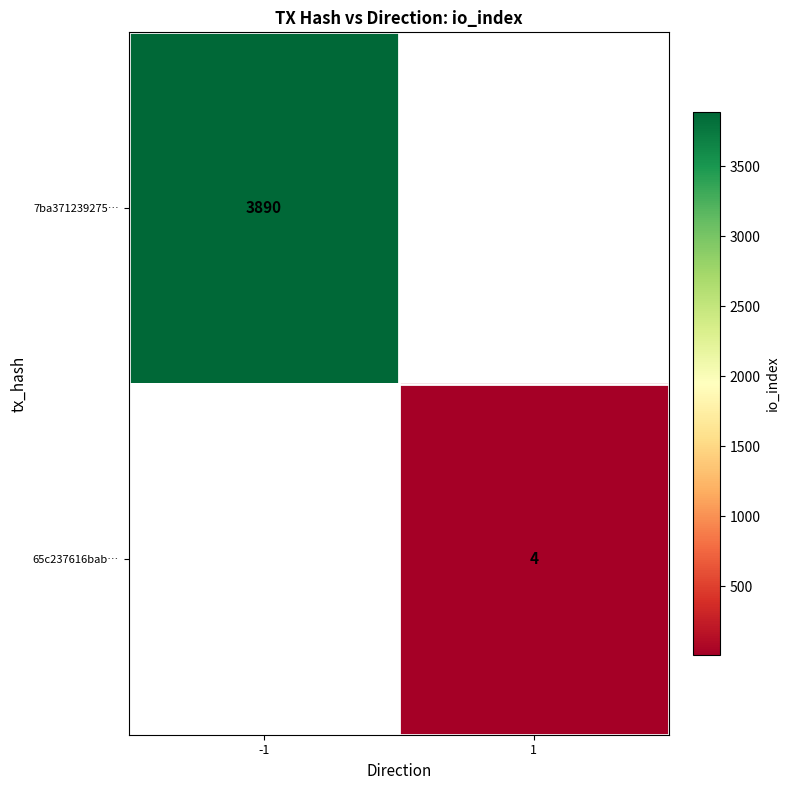

True or false: 65c237616bab… has a value of 4 at 1.

True